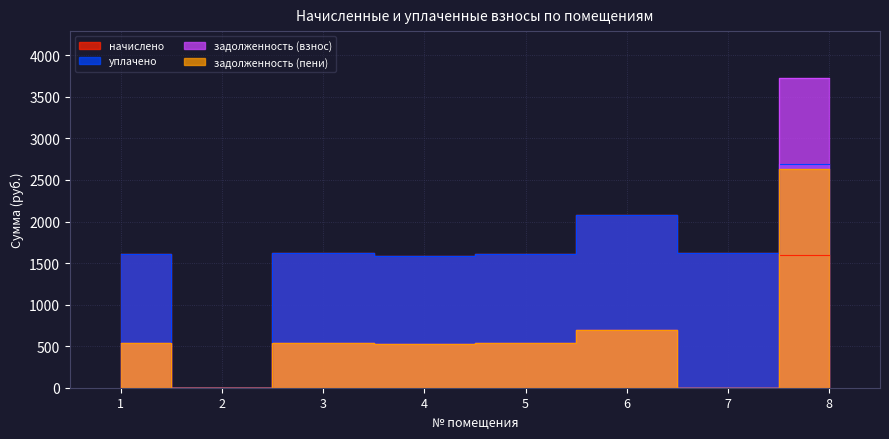

What is the difference between the задолженность (пени) values at 7 and 1?

537.7